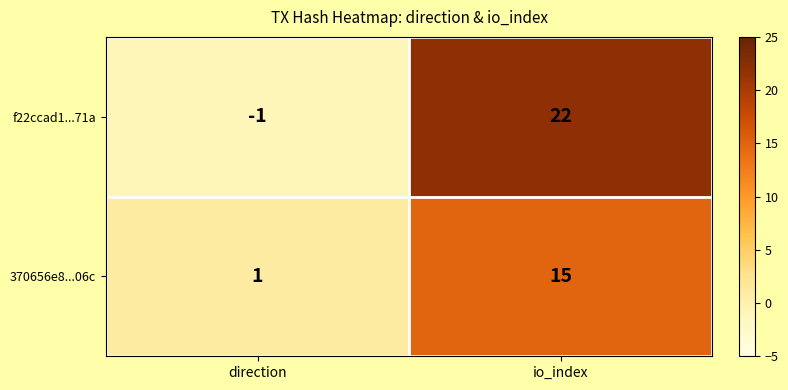

At which category does the chart reach its peak across all series?

io_index